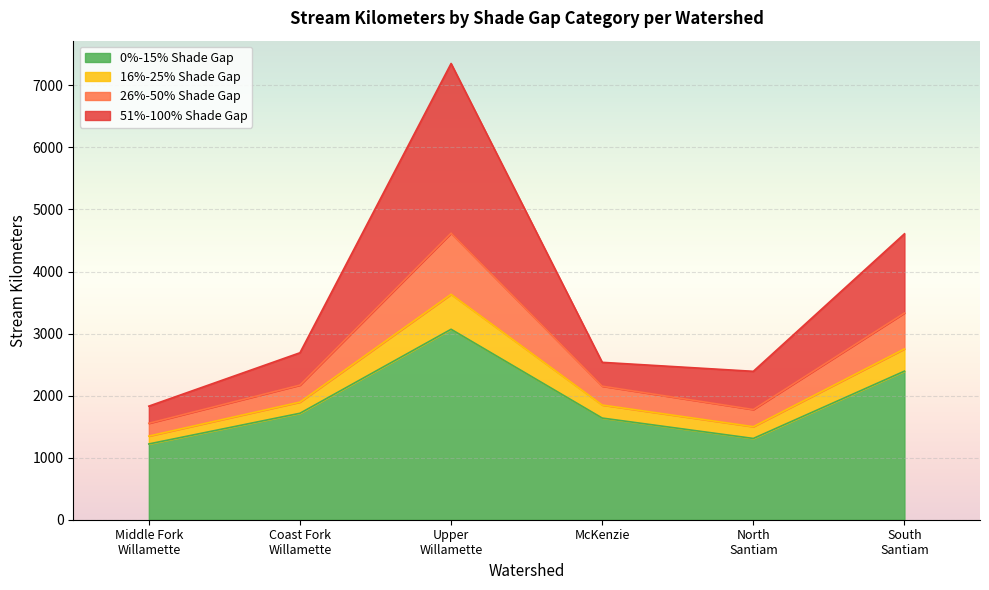

True or false: 26%-50% Shade Gap has more than 1 points higher than both neighbors.

False